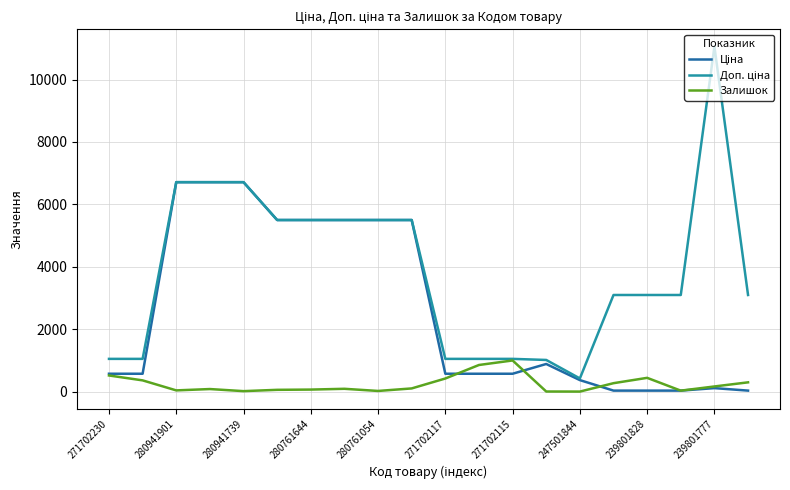

What is the maximum value shown in the chart?

11055.0